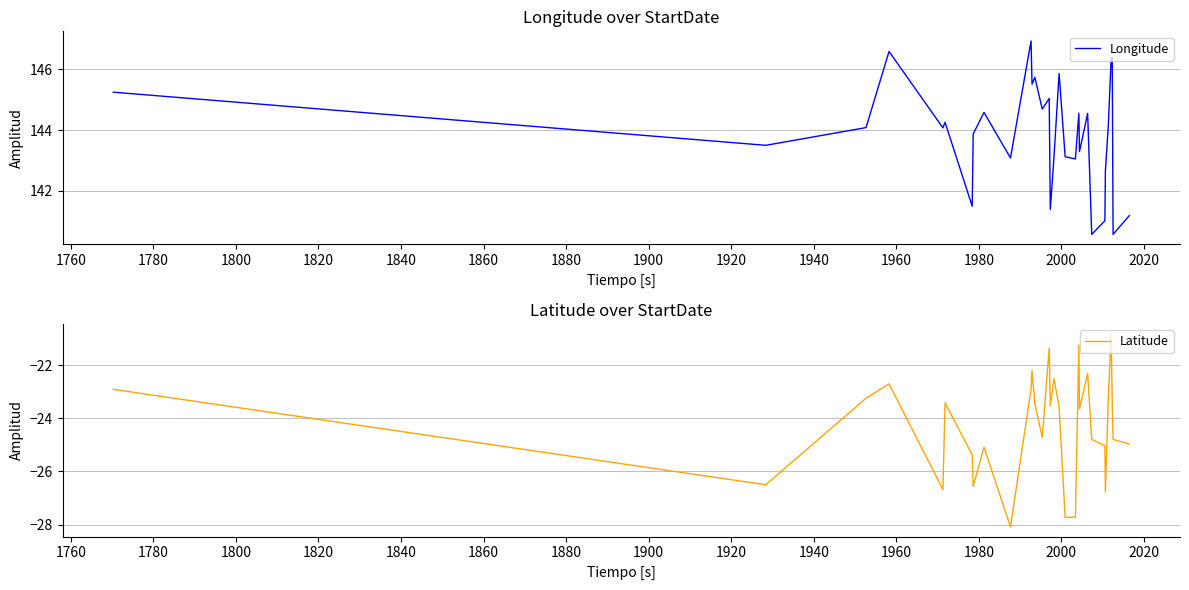

Does the chart have visible grid lines?

Yes